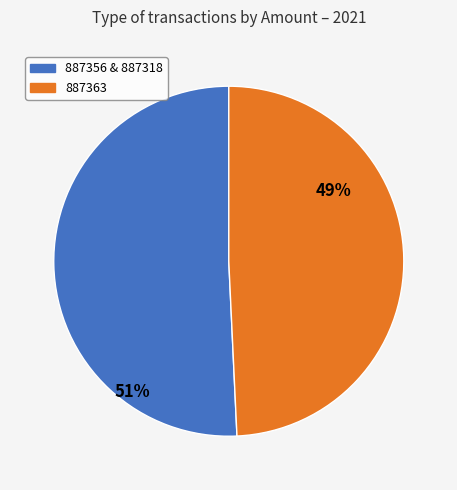

What is the largest slice in the pie chart?

887356 & 887318